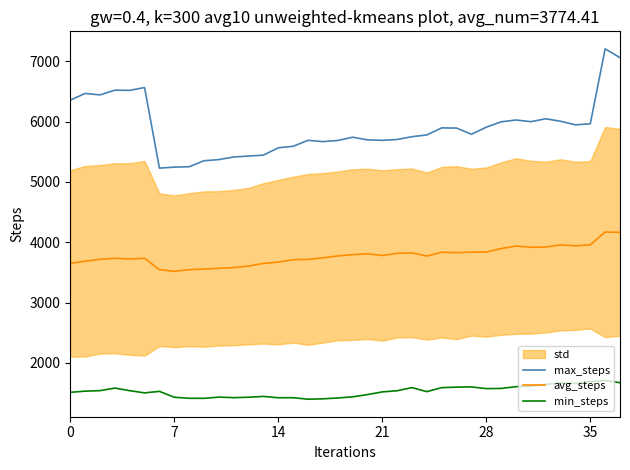

True or false: max_steps and avg_steps intersect in this chart.

False